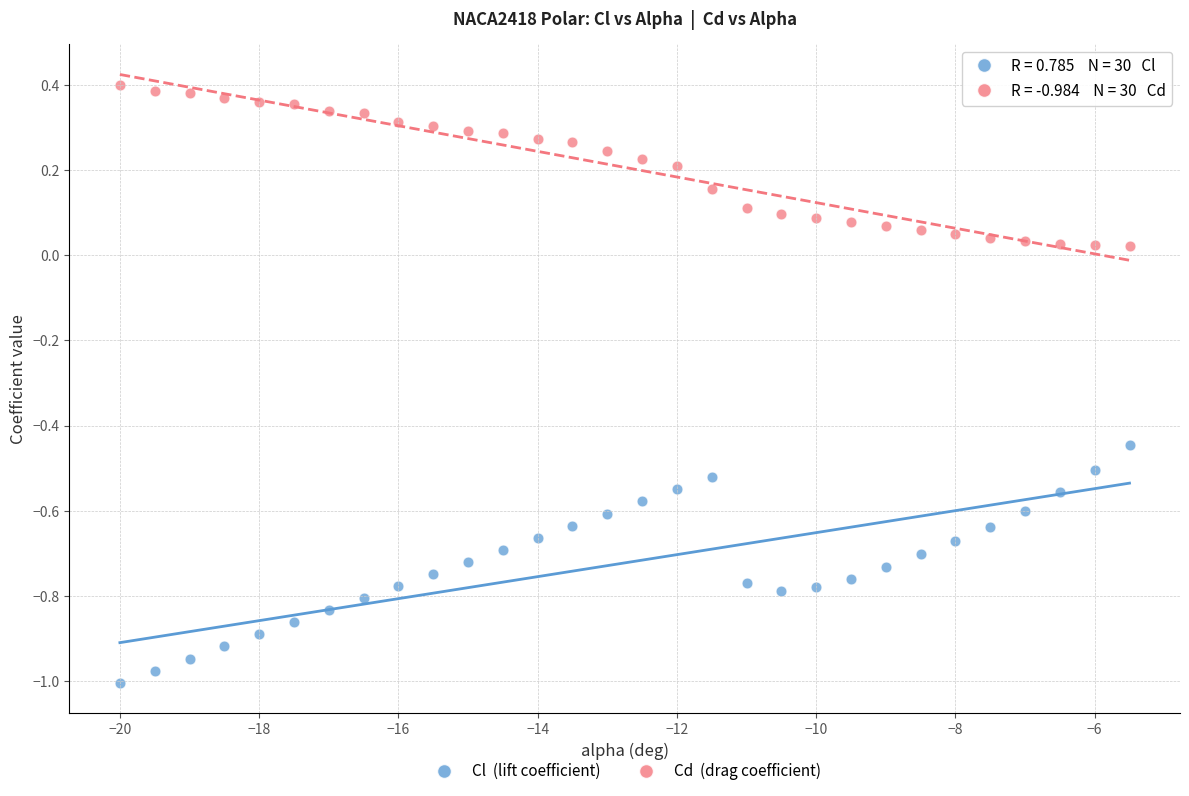

Across all data points, what is the range of X values (max minus min)?

14.5